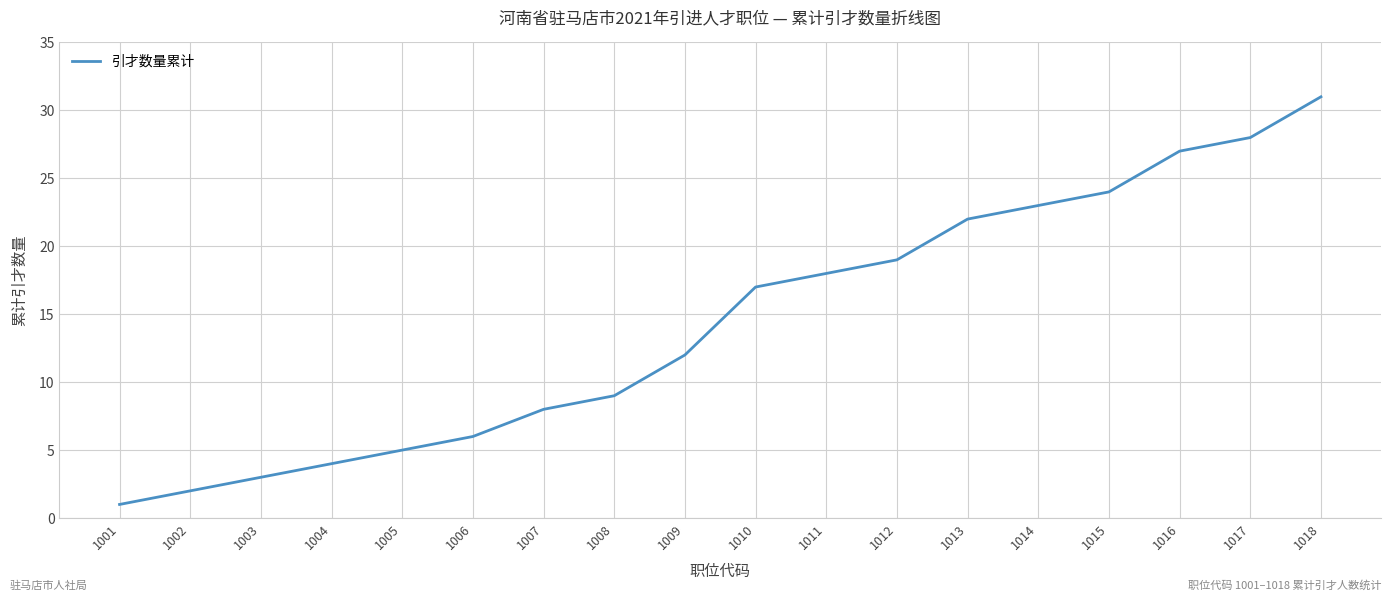

True or false: the data has more than 2 interior local peaks.

False